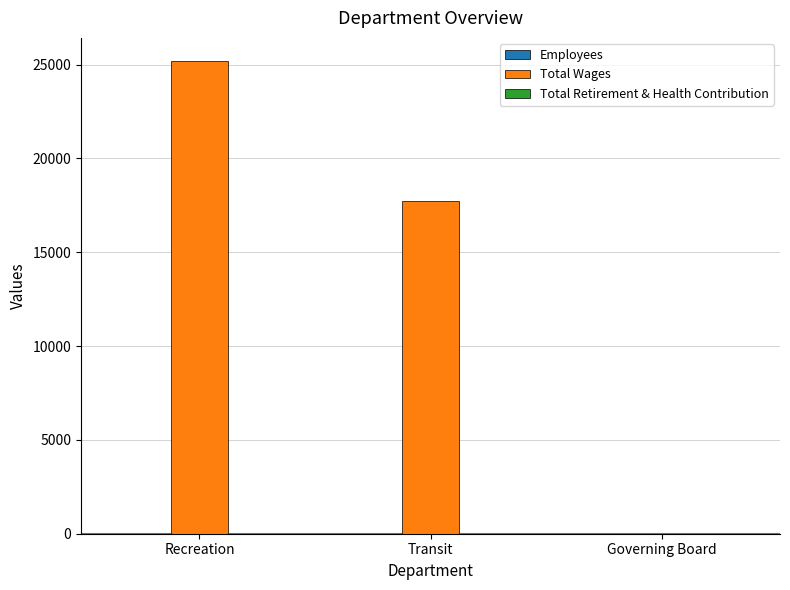

The Total Wages series shows 17710 at Transit. True or false?

True